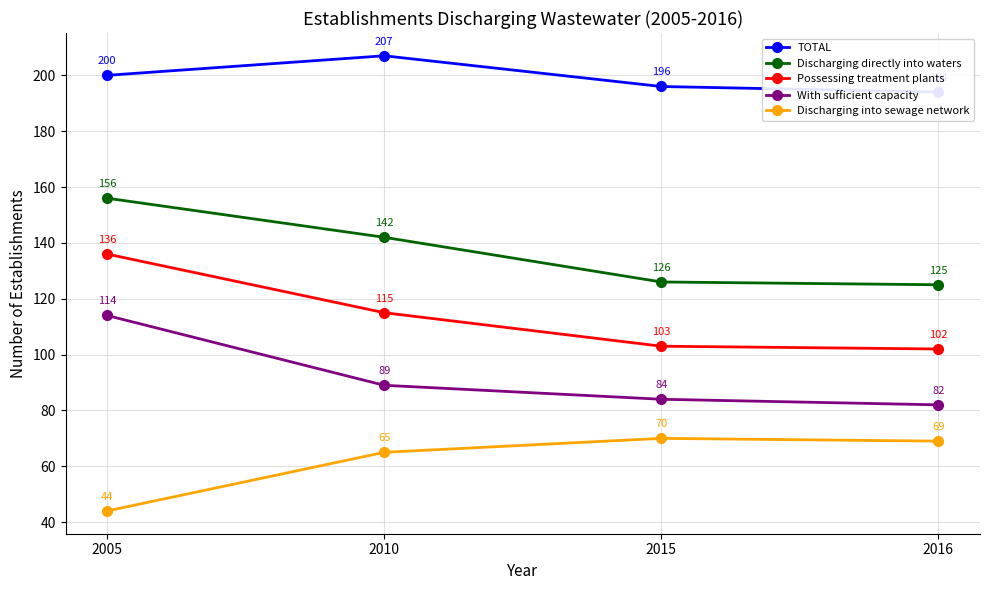

What is the difference between the second highest and second lowest values in the TOTAL series?

4